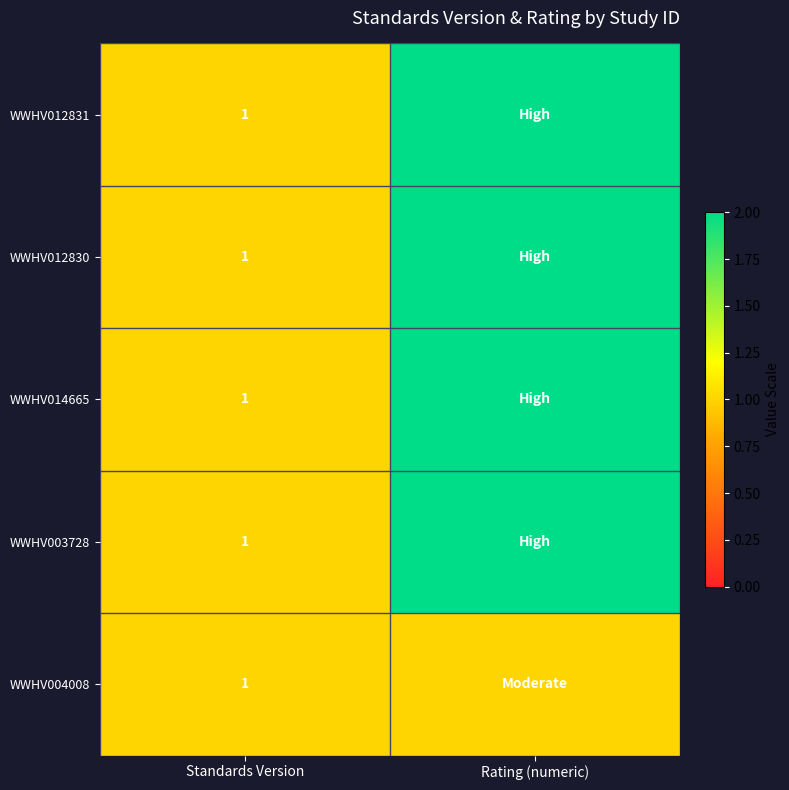

What is the total value across all series at Rating (numeric)?

9